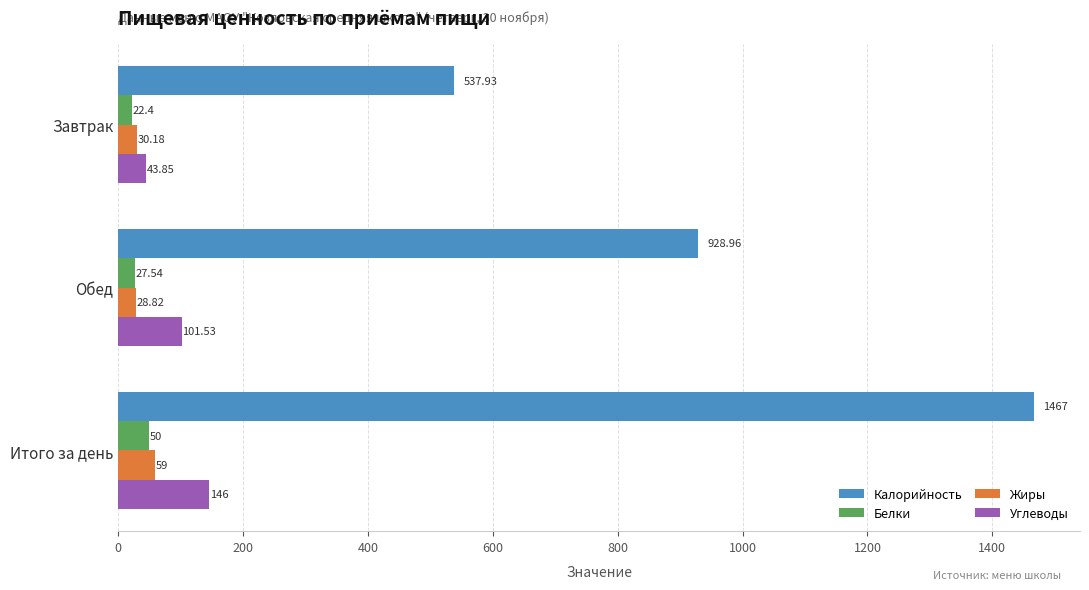

Which series changed the most between Завтрак and Итого за день?

Калорийность